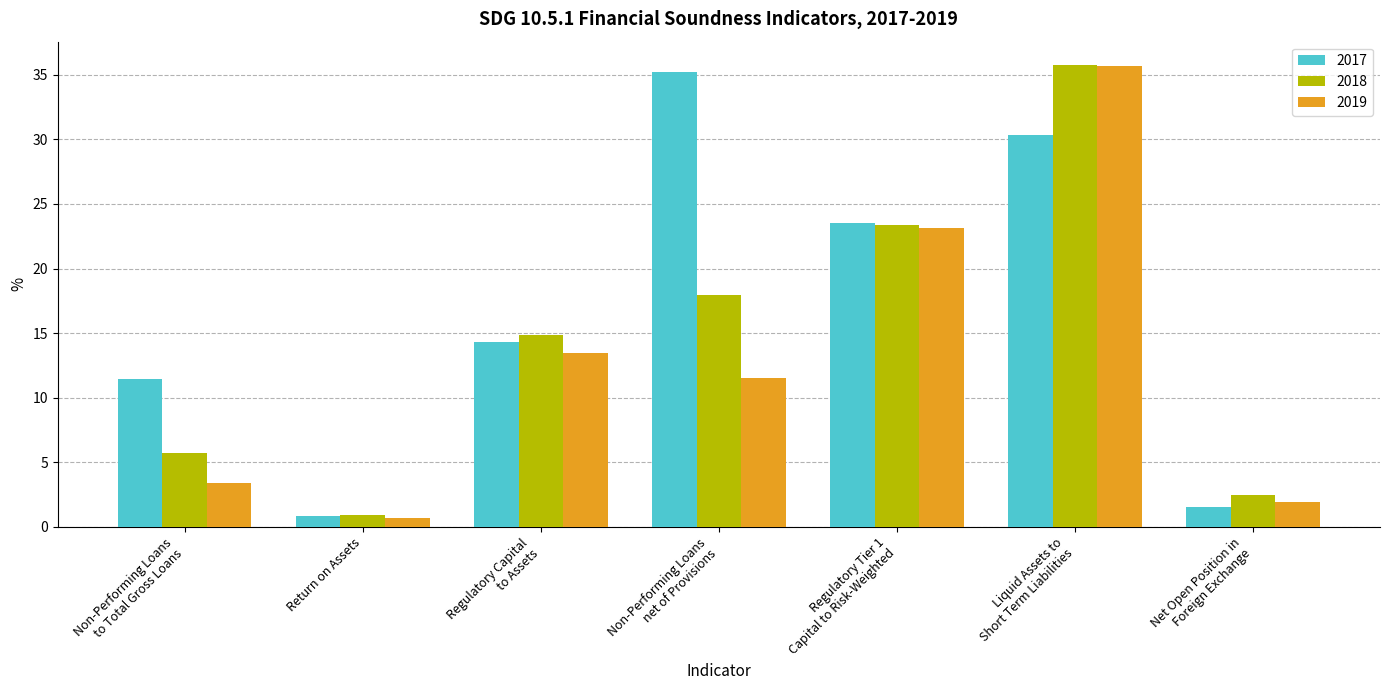

What is the total value across all series at Return on Assets?

2.5